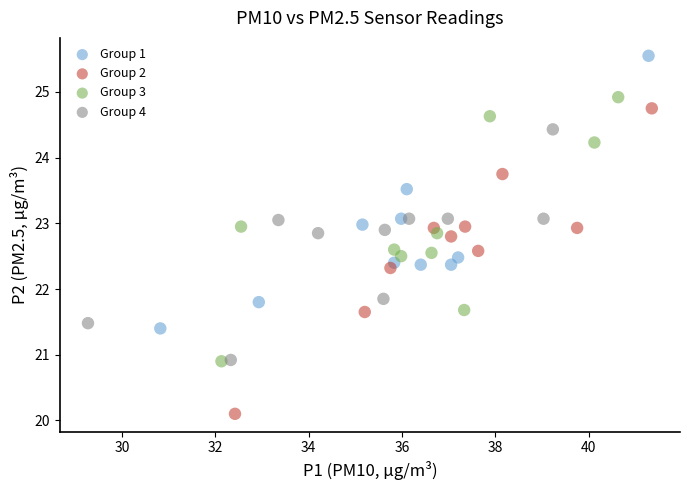

Which series has the widest spread of Y values?

Group 2